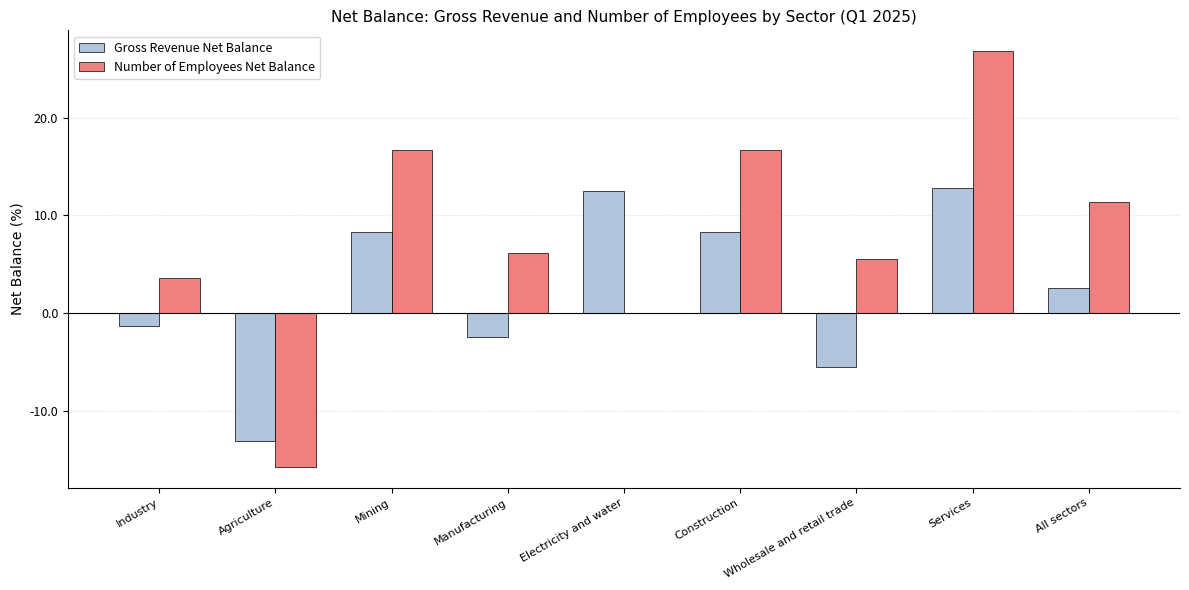

Does the chart contain stacked bars?

No